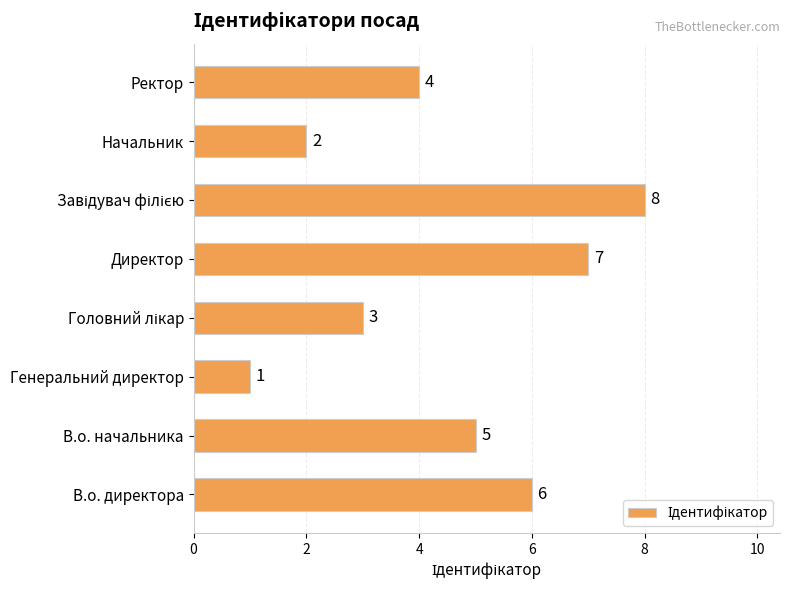

How many distinct data groups are displayed?

1